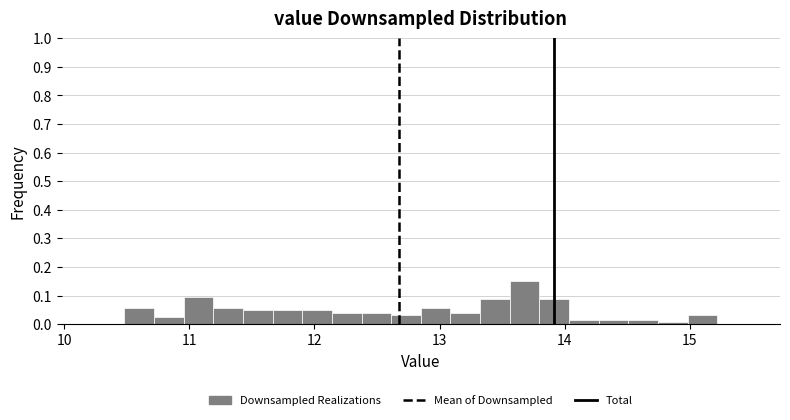

Read against the x-axis, roughly where is the centre of the tallest bar?

13.7